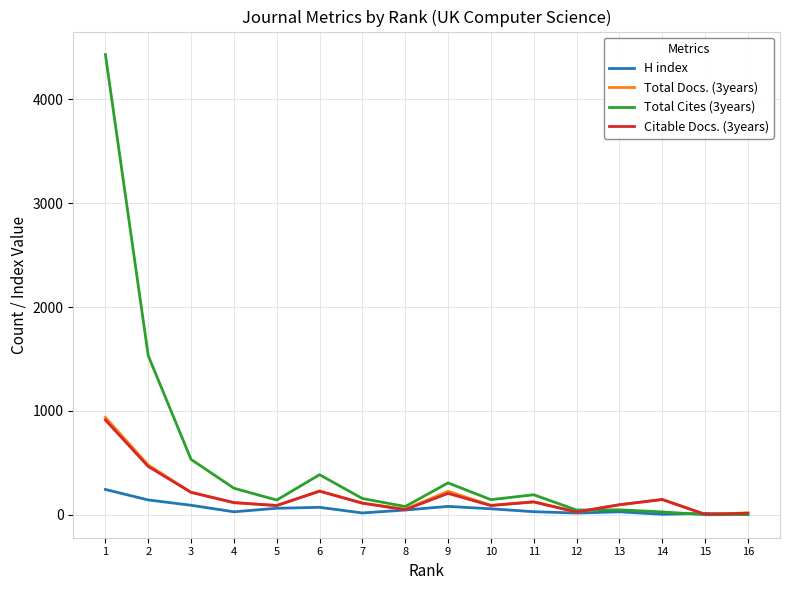

Which label corresponds to the largest value in the chart?

1